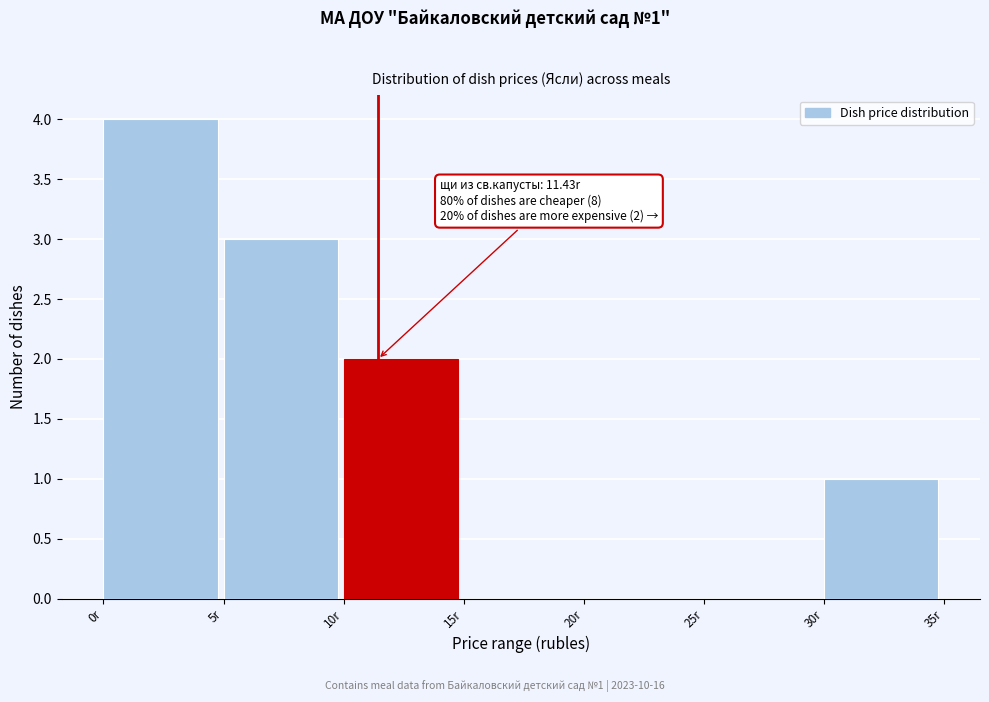

Over which range of the x-axis is the bar tallest?

0 to 5